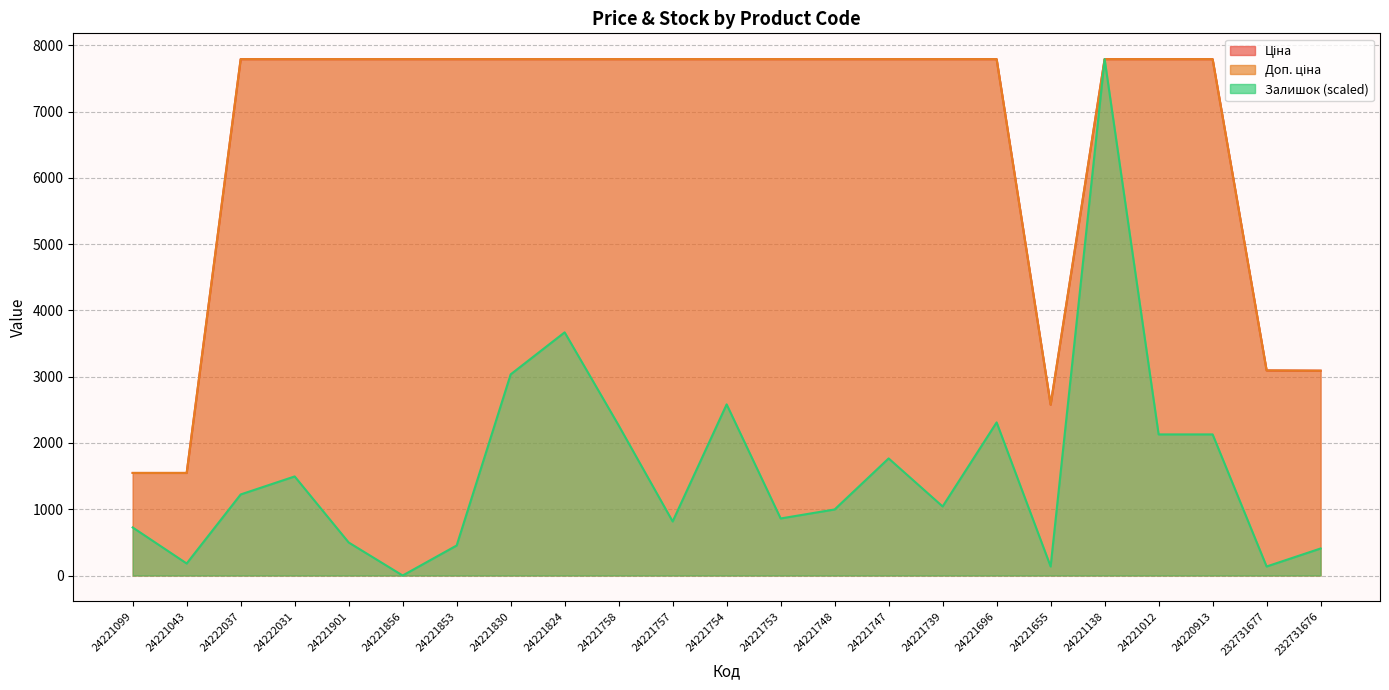

What is the difference between the highest and lowest values at 24221753?

6932.1